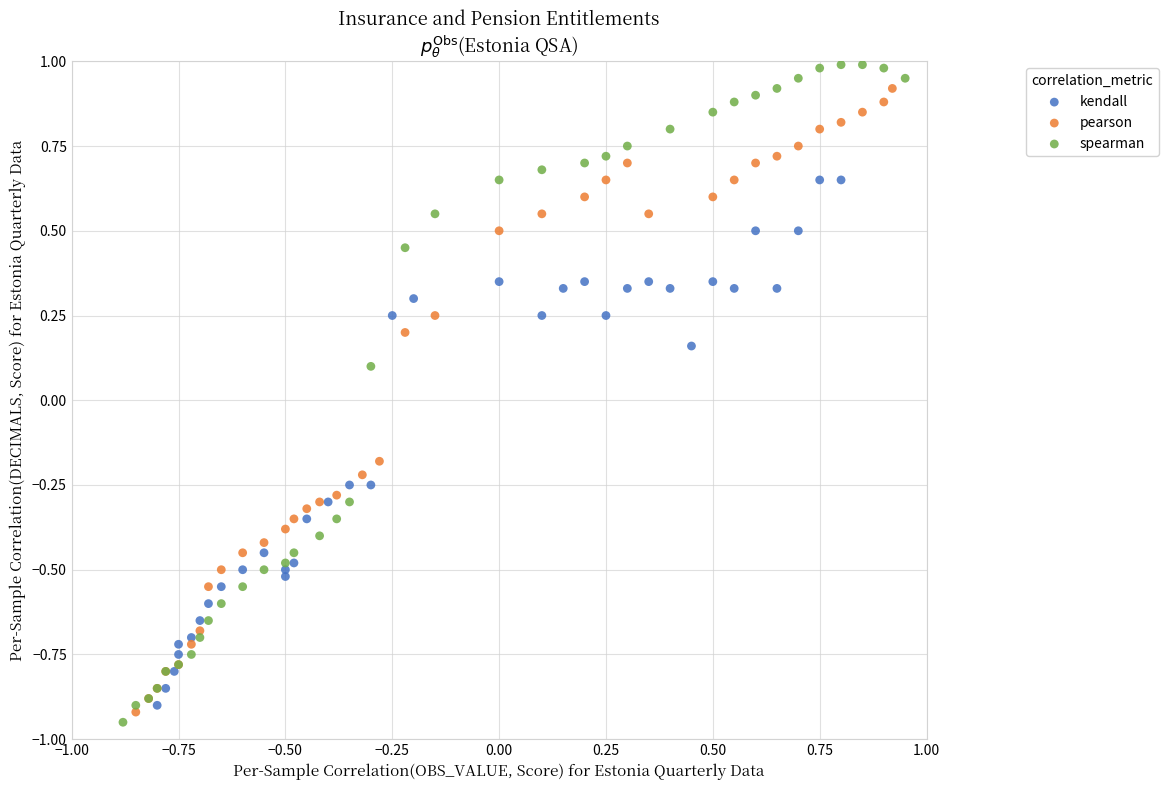

Which series has the widest spread of Y values?

spearman